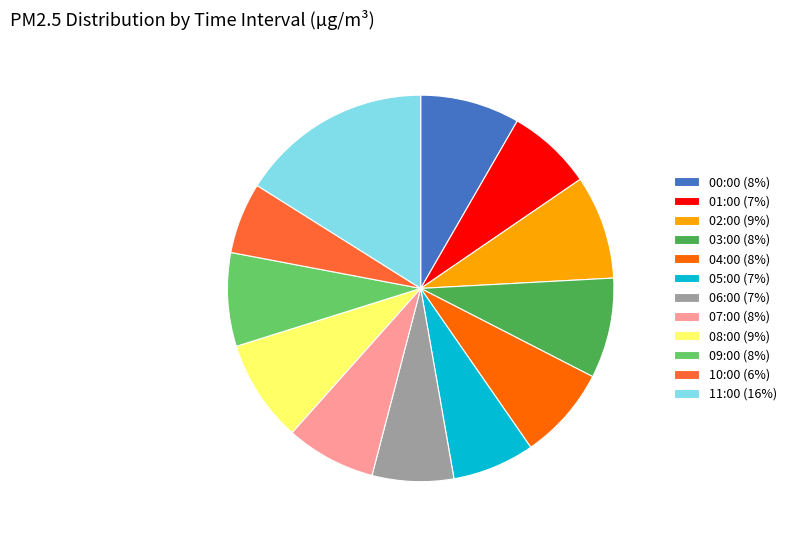

Combined, do 07:00 (8%) and 04:00 (8%) account for over 50%?

No